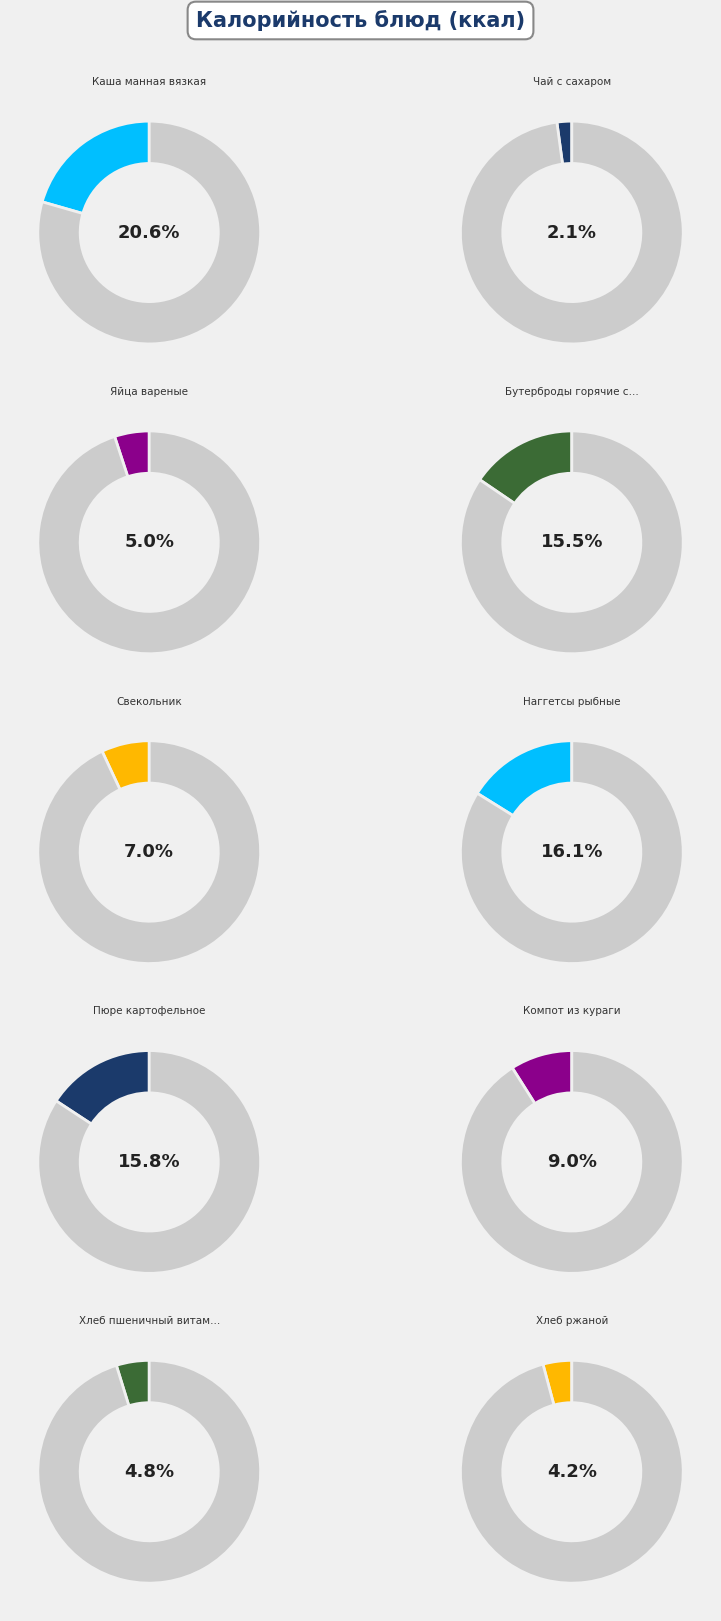

Which category has the smallest portion of the pie?

Чай с сахаром